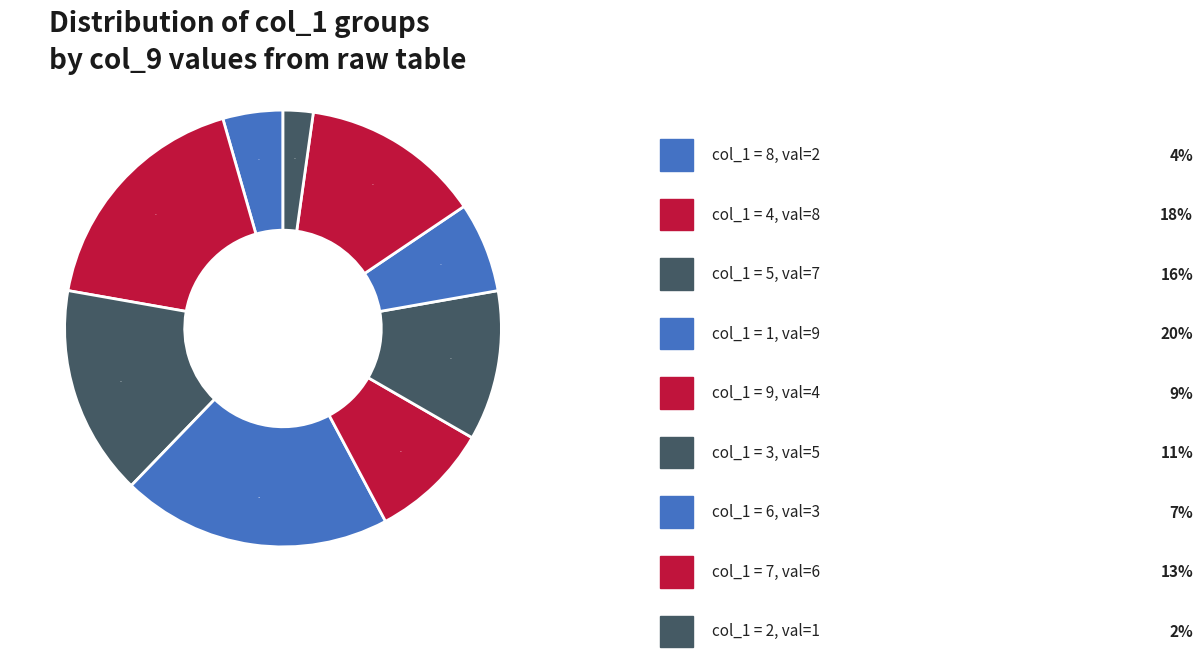

Which category has the biggest portion of the pie?

1